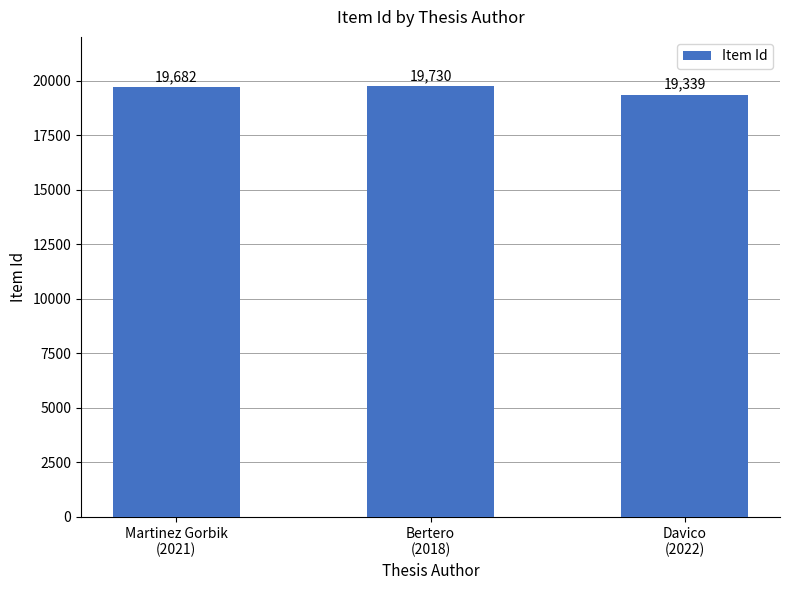

True or false: the data shows 19682 at Martinez Gorbik
(2021).

True